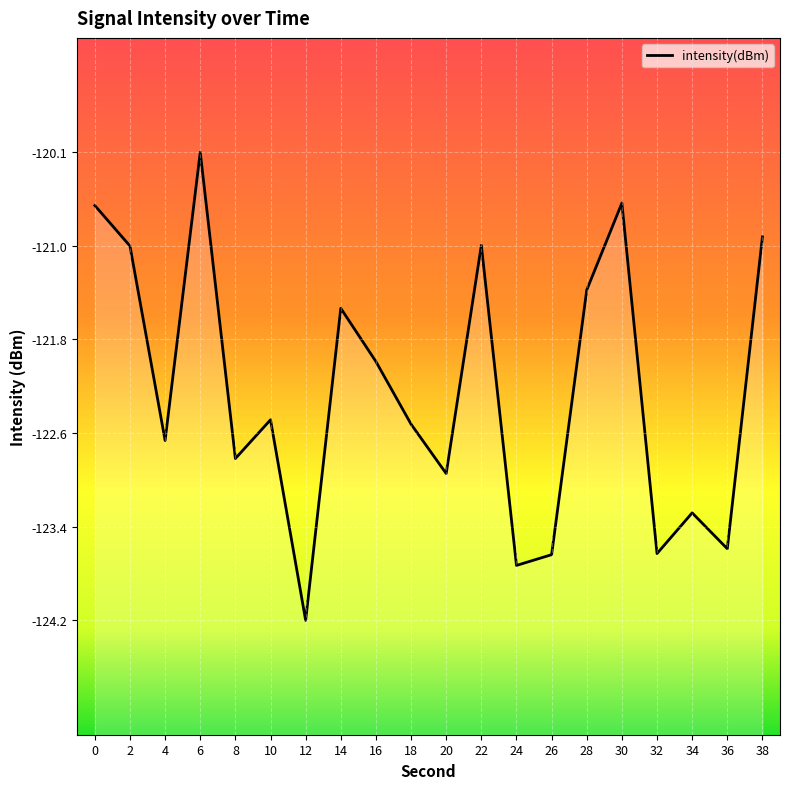

Reading left to right, extract all data points from this chart.

0=-120.6	2=-121.0	4=-122.7	6=-120.1	8=-122.8	10=-122.5	12=-124.2	14=-121.5	16=-122.0	18=-122.5	20=-122.9	22=-120.9	24=-123.7	26=-123.7	28=-121.3	30=-120.6	32=-123.6	34=-123.3	36=-123.6	38=-120.9